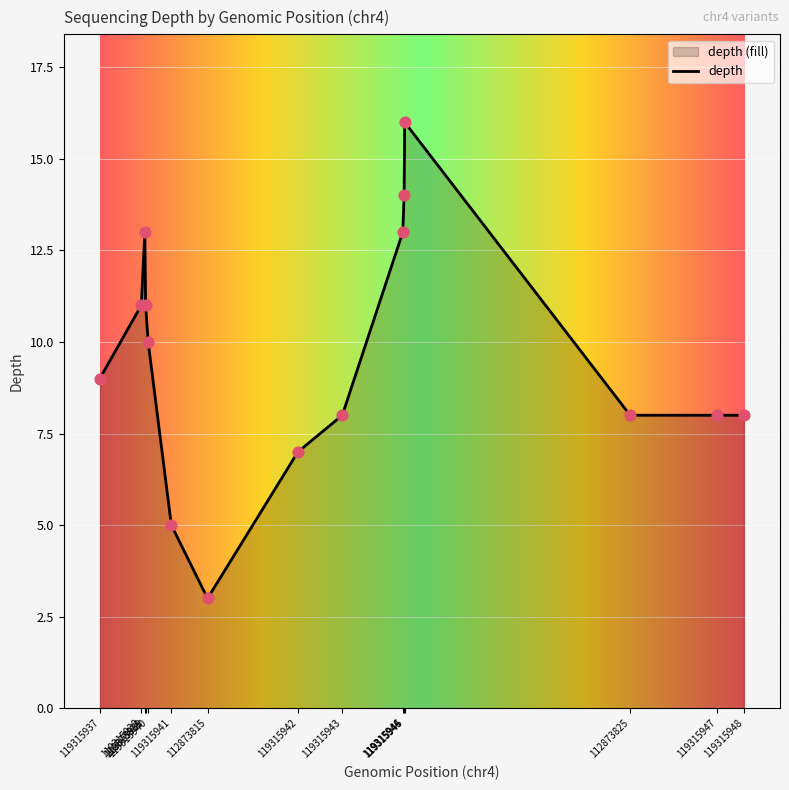

Which has a higher value, 119315943 or 119315937?

119315937